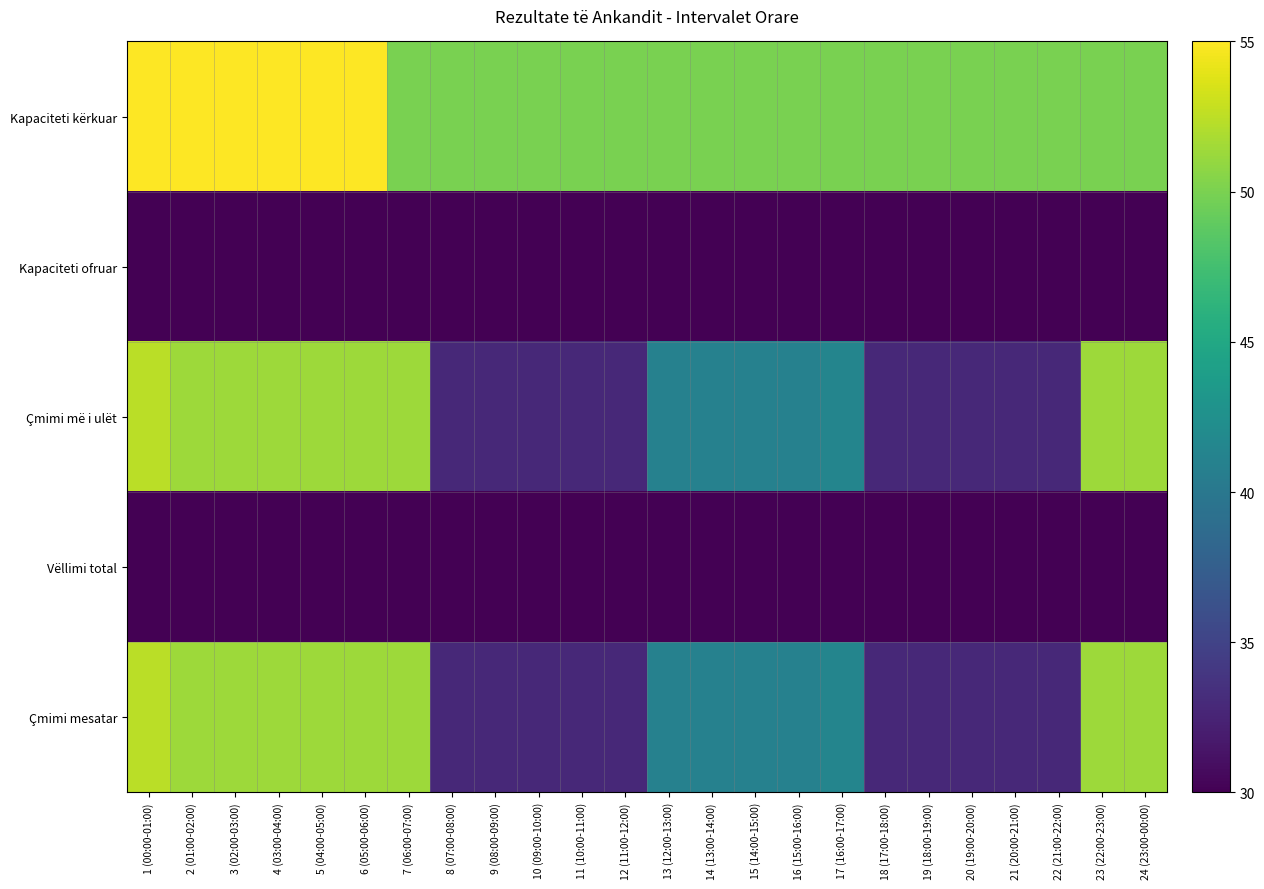

What is the spread (max minus min) of values at 10 (09:00-10:00)?

20.0